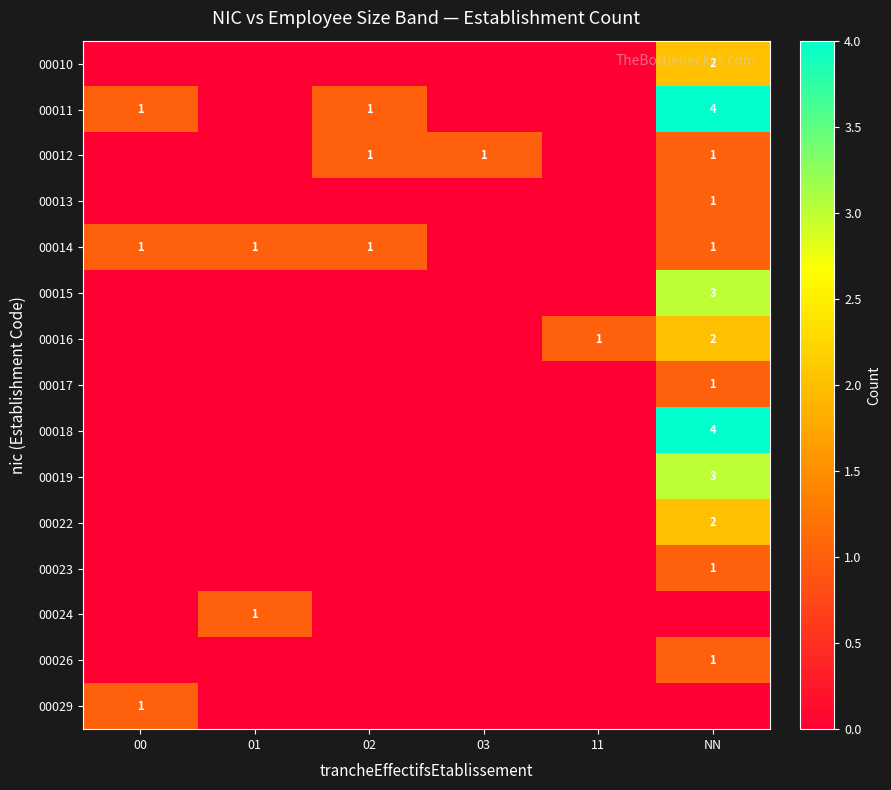

What is the total value across all series at 03?

1